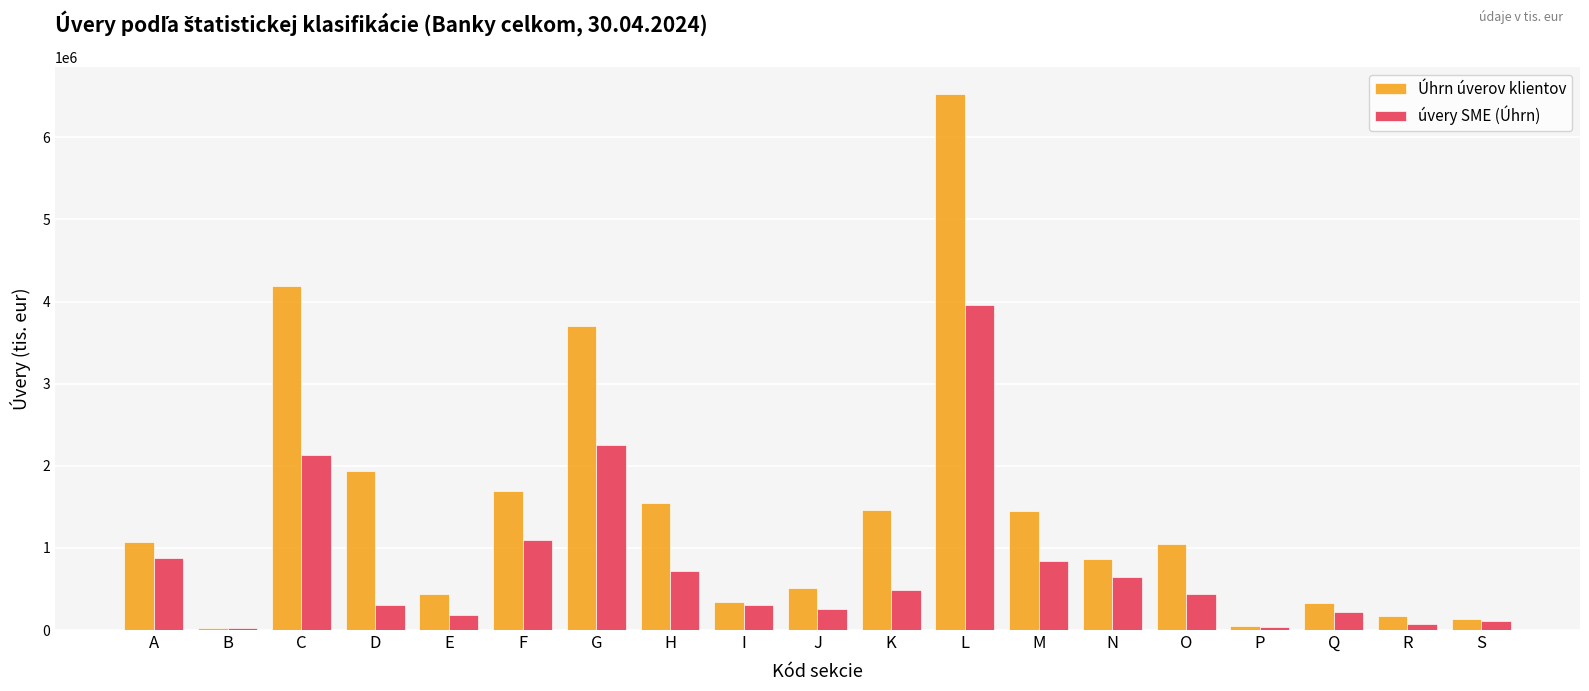

Where is úvery SME (Úhrn) nearest to the value 1994468?

C